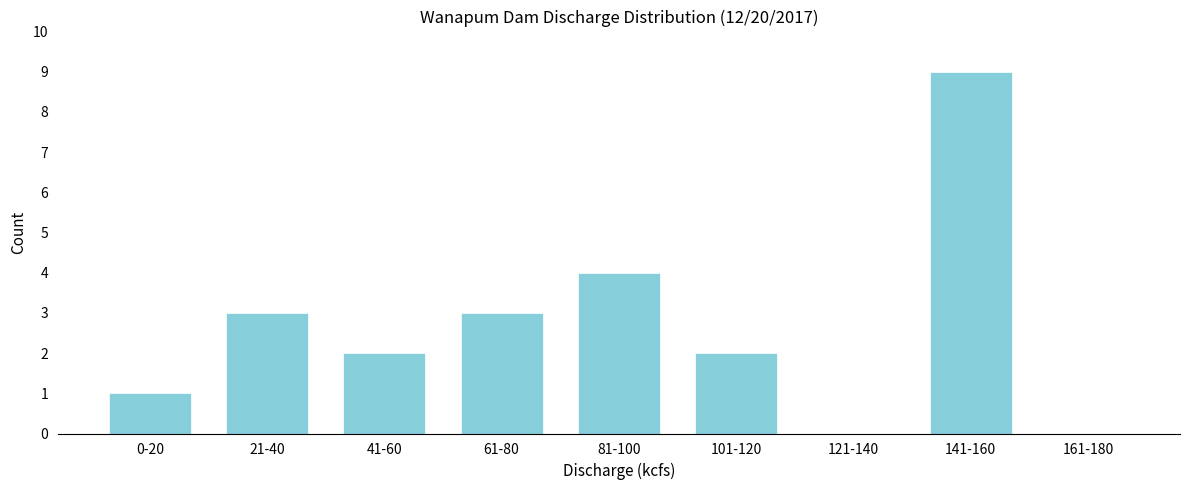

Reading left to right, transcribe all the data shown in this chart.

0-20=1	21-40=3	41-60=2	61-80=3	81-100=4	101-120=2	121-140=0	141-160=9	161-180=0